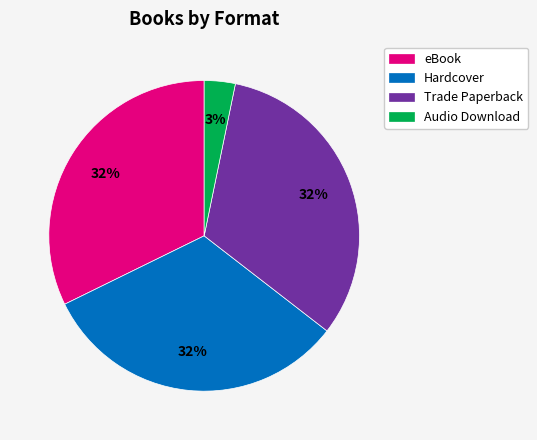

How many segments does this pie chart have?

4